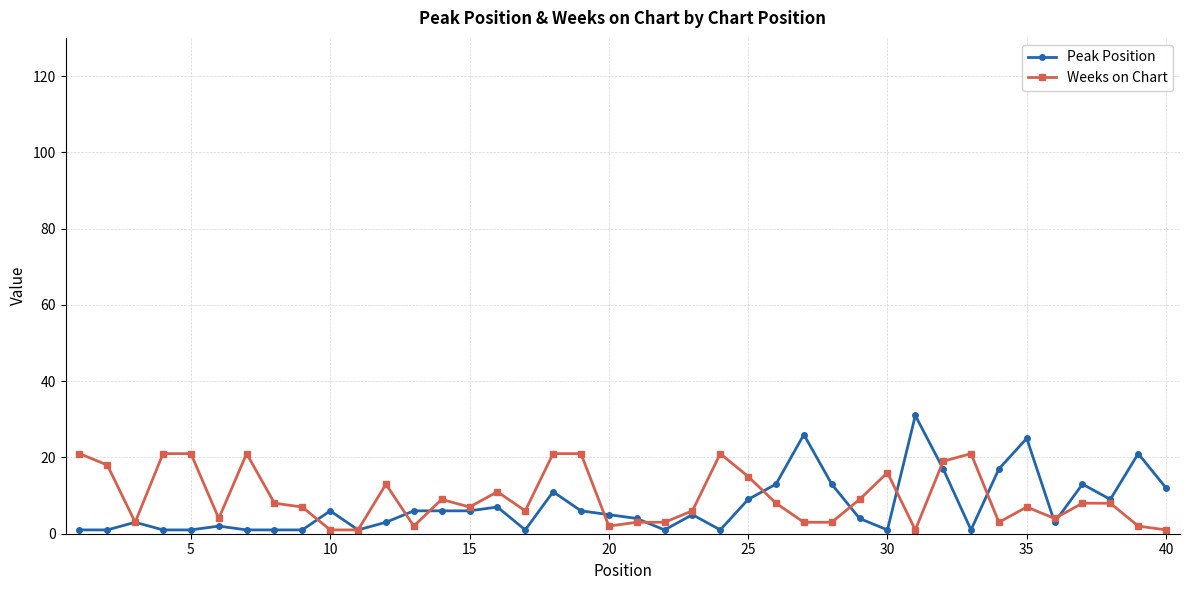

What are all the series names shown in the legend?

Peak Position, Weeks on Chart